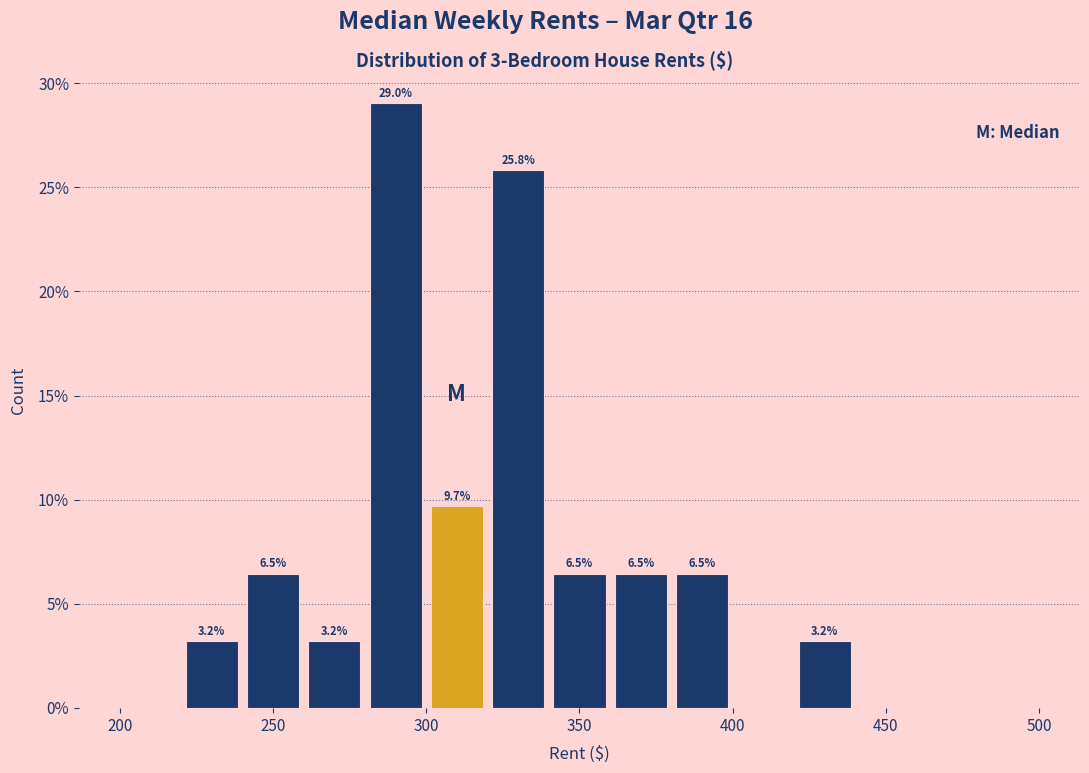

Which range on the x-axis has the tallest bar?

280 to 300